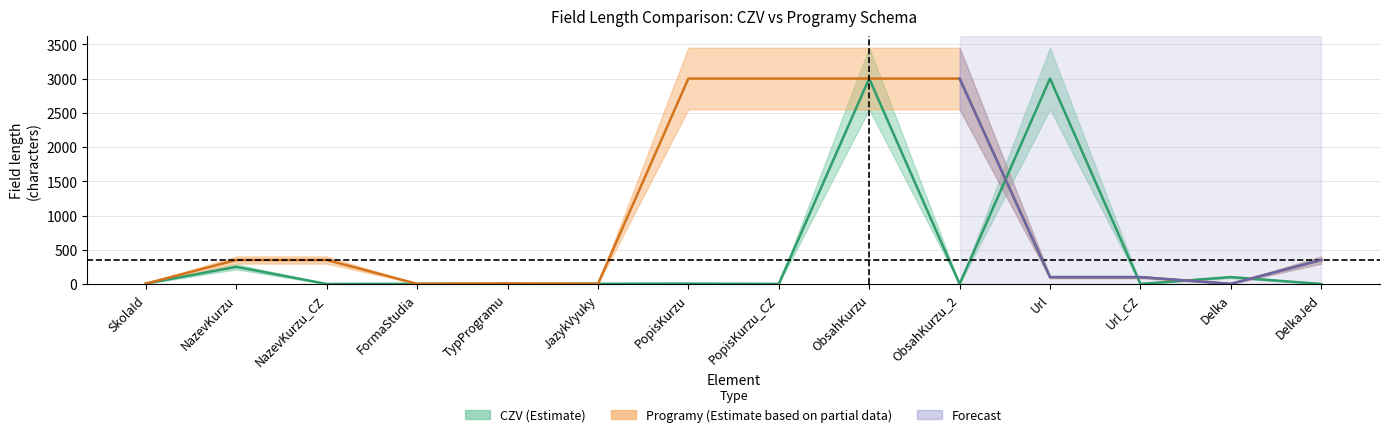

At how many categories does at least one series exceed 733?

5